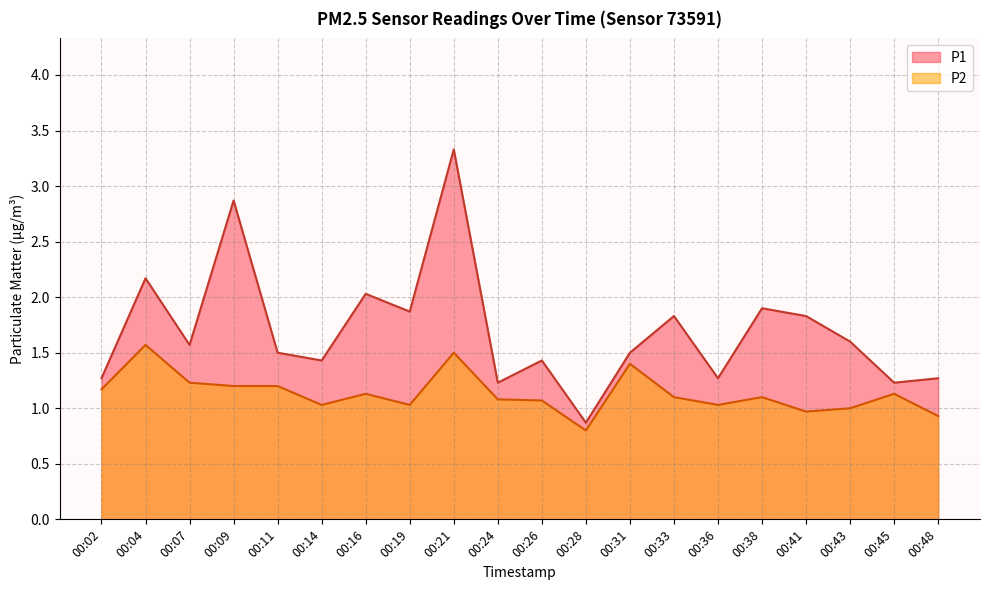

Where is P2 nearest to the value 1?

00:43